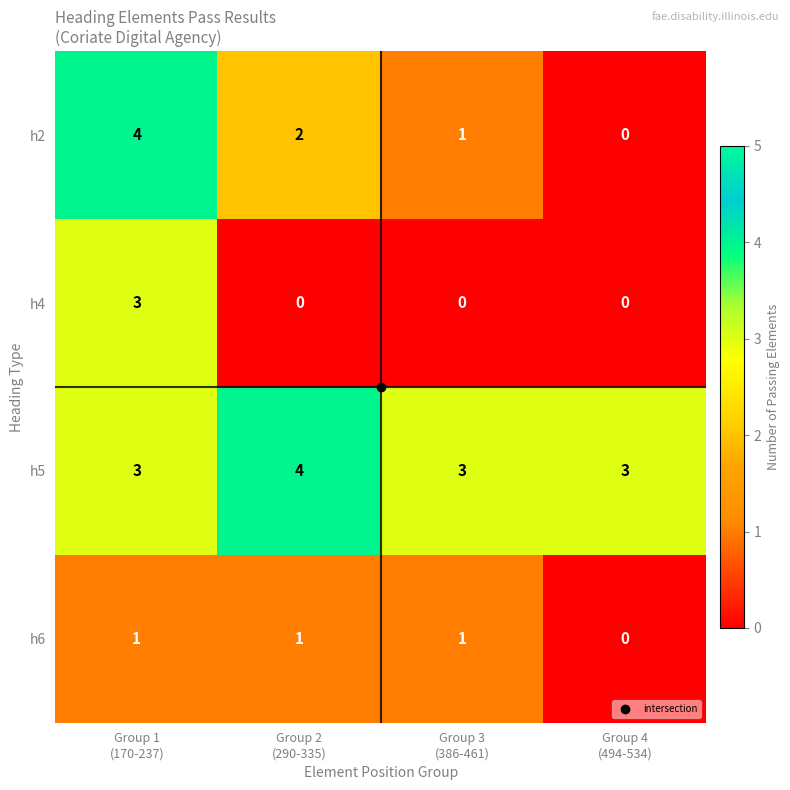

What is the sum of all h5 values?

13